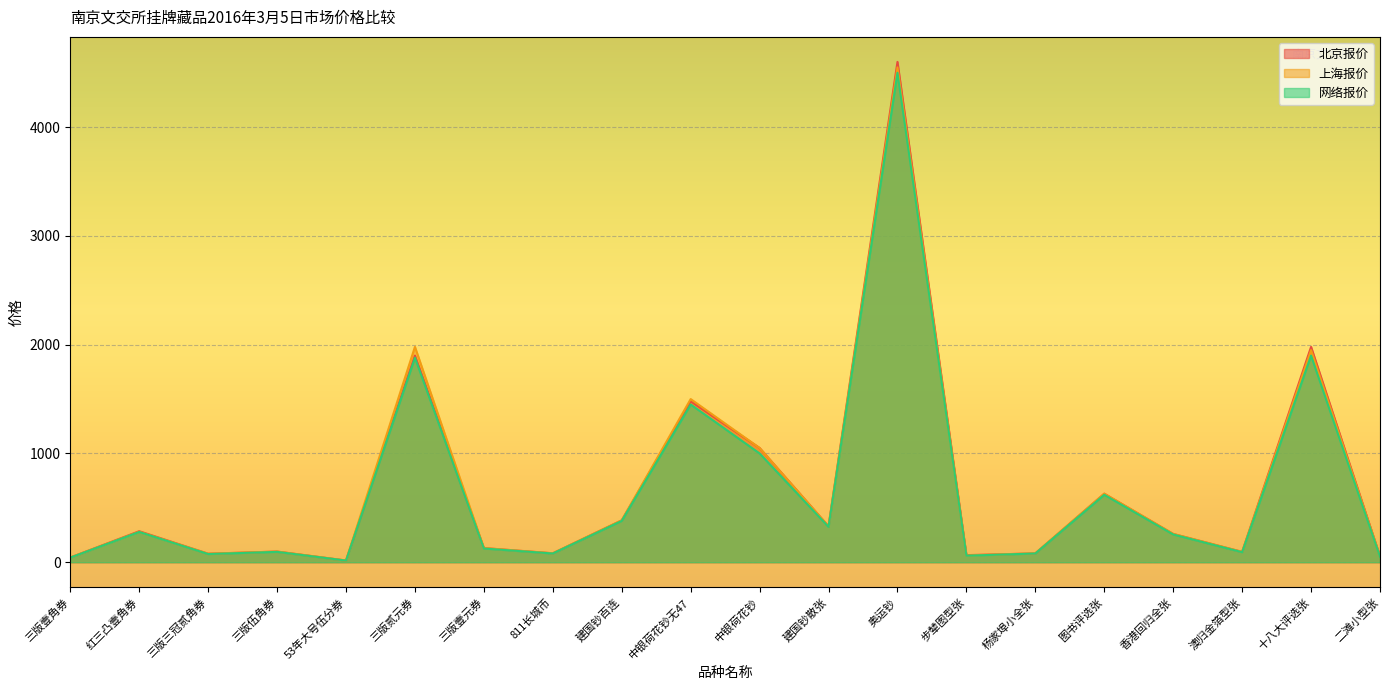

Rank the series at 三版贰元券 from lowest to highest value.

网络报价, 北京报价, 上海报价